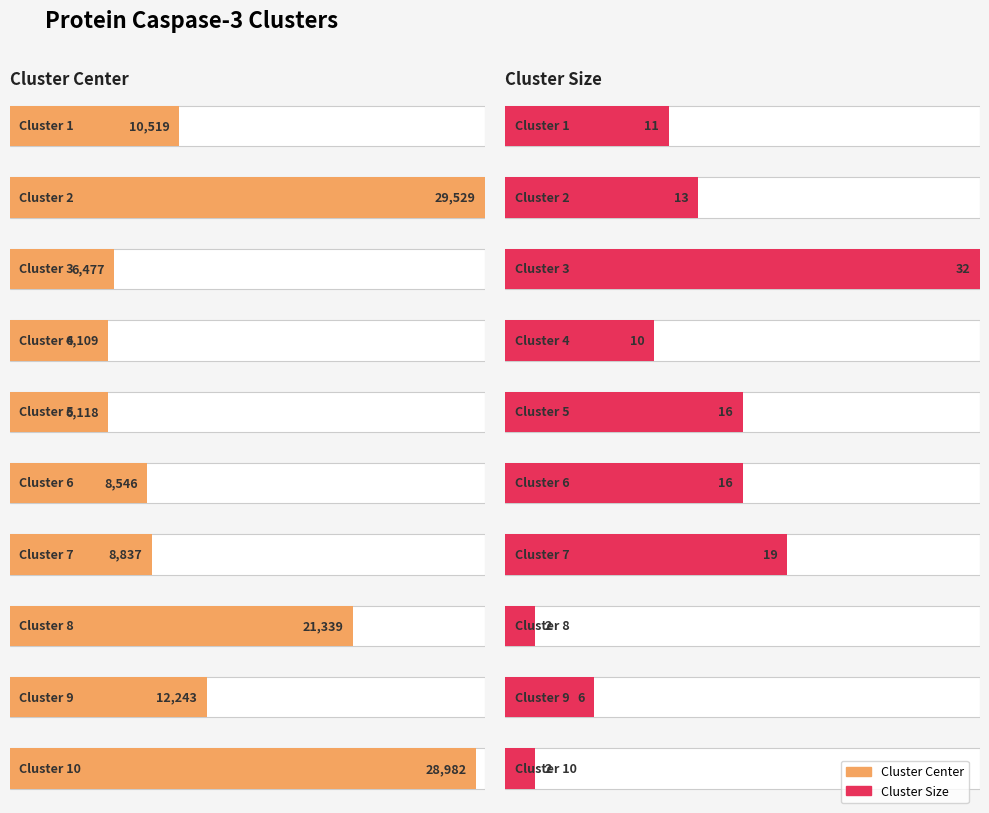

The Cluster series shows 2 at 1. True or false?

False